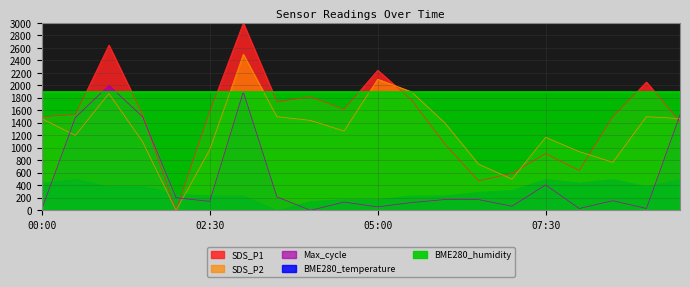

Where does the SDS_P2 series first go above 1399?

00:00